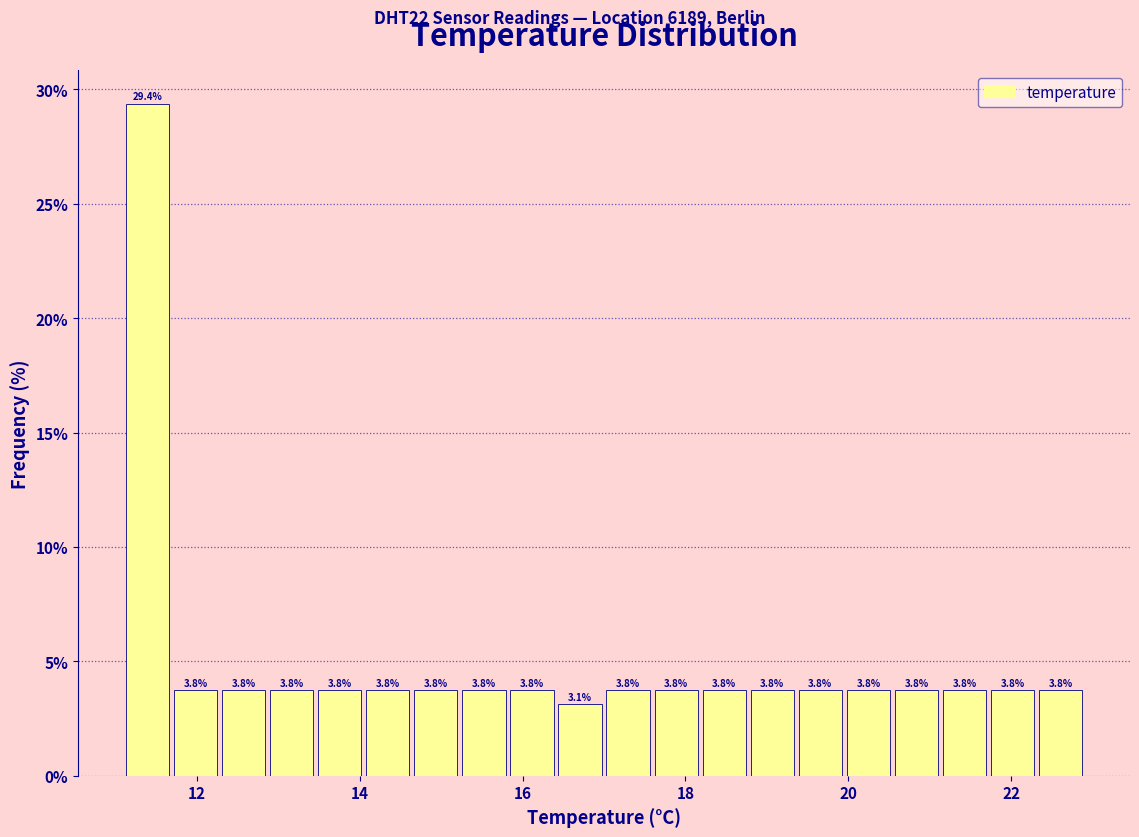

Around what value on the x-axis is the tallest bar? Give the approximate position of its centre, as read against the axis.

11.4